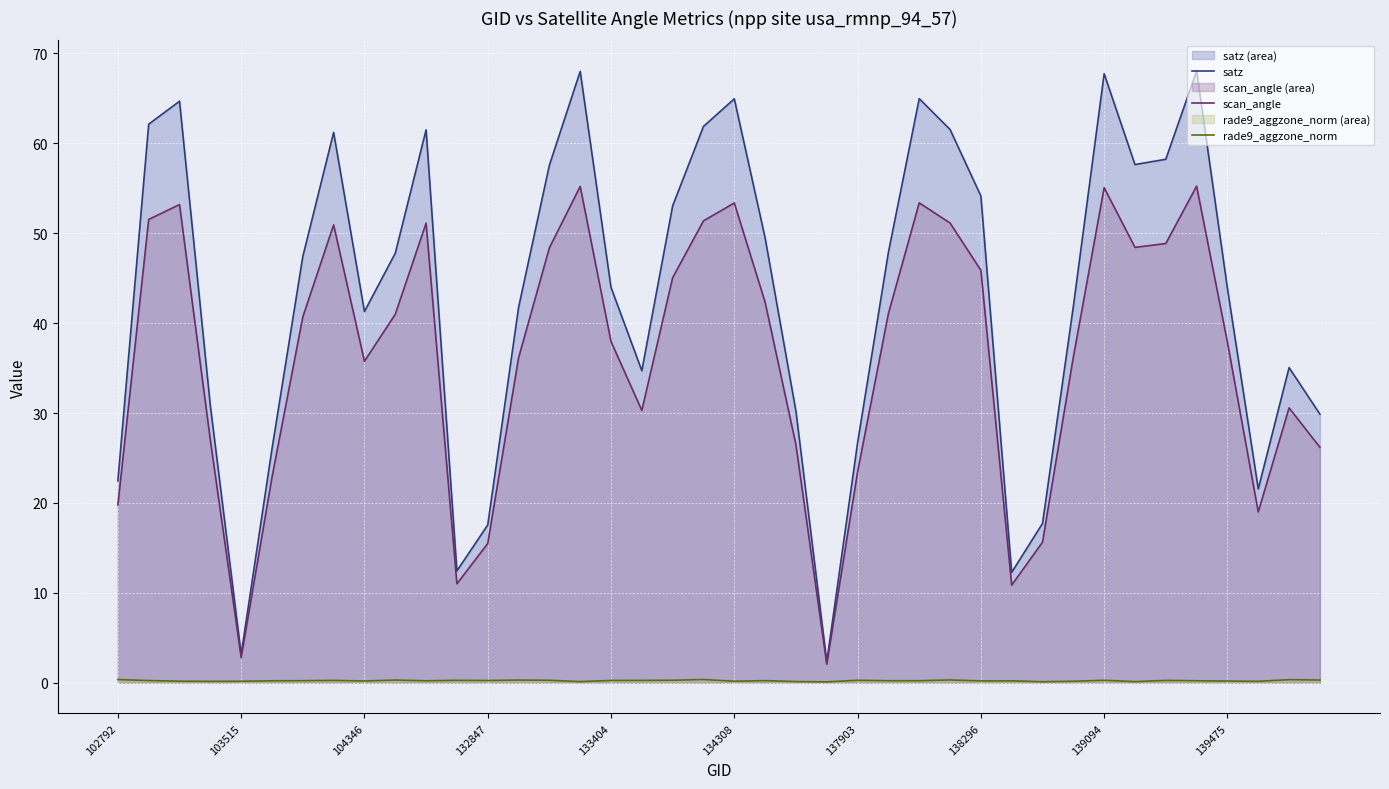

How many lines are shown in the chart?

3